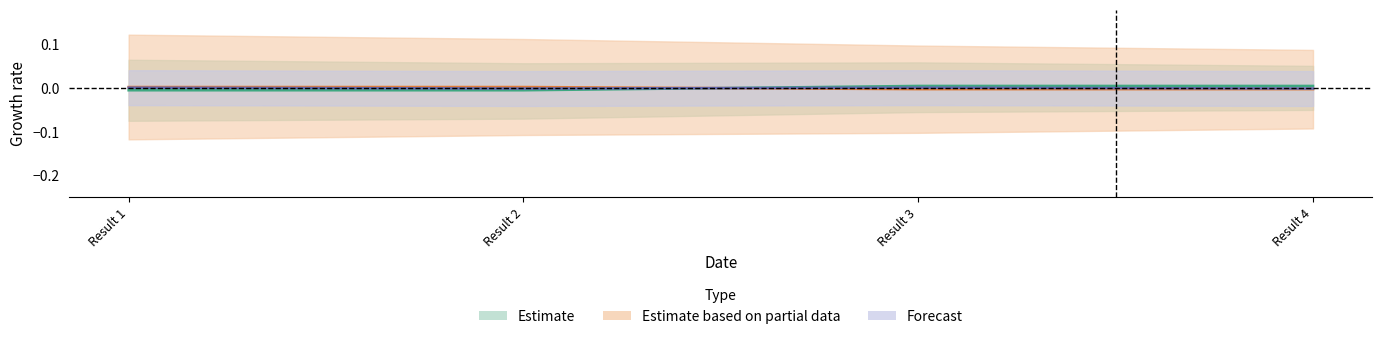

Does the chart display data point markers on the line(s)?

No